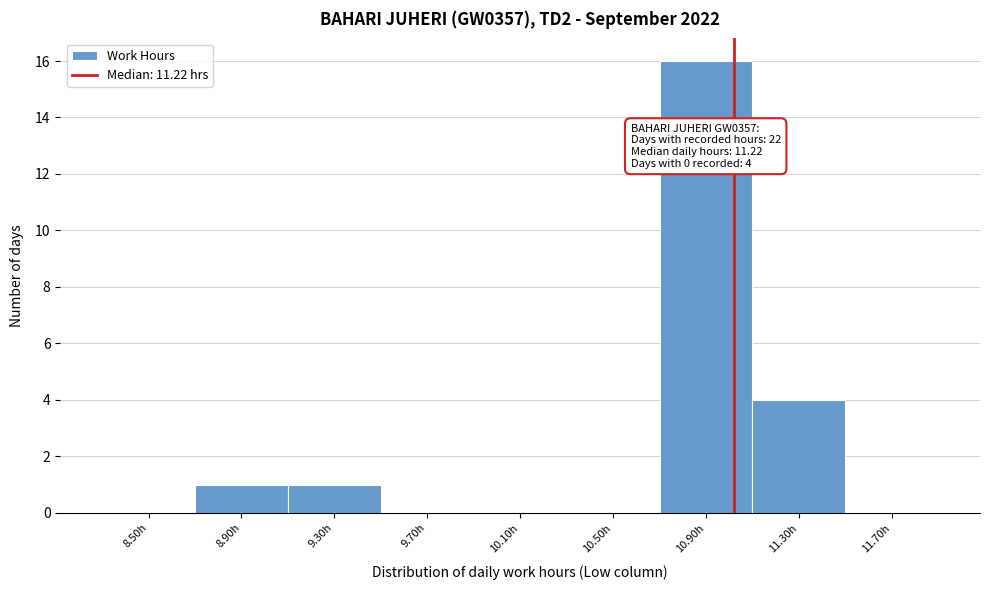

Reading right to left, list all the values displayed in this chart.

11.70h=0	11.30h=4	10.90h=16	10.50h=0	10.10h=0	9.70h=0	9.30h=1	8.90h=1	8.50h=0